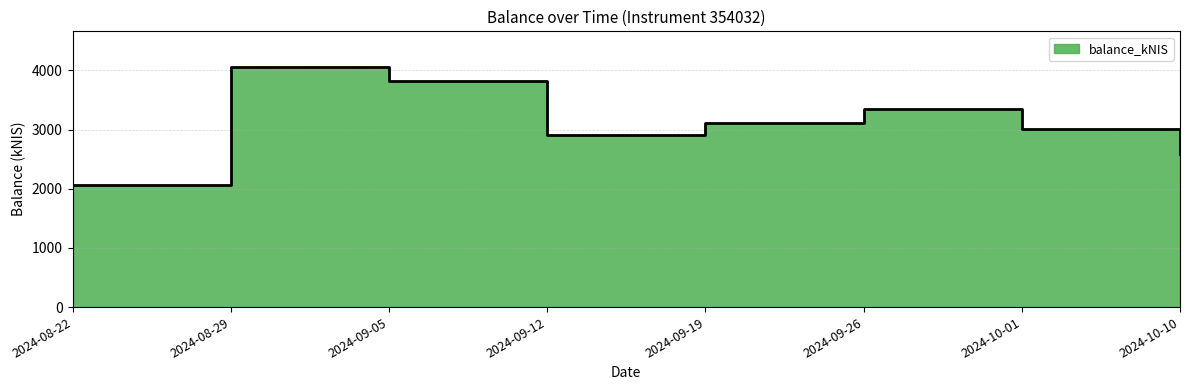

What is the sum of the values at 2024-09-12 and 2024-08-29?

6953.8